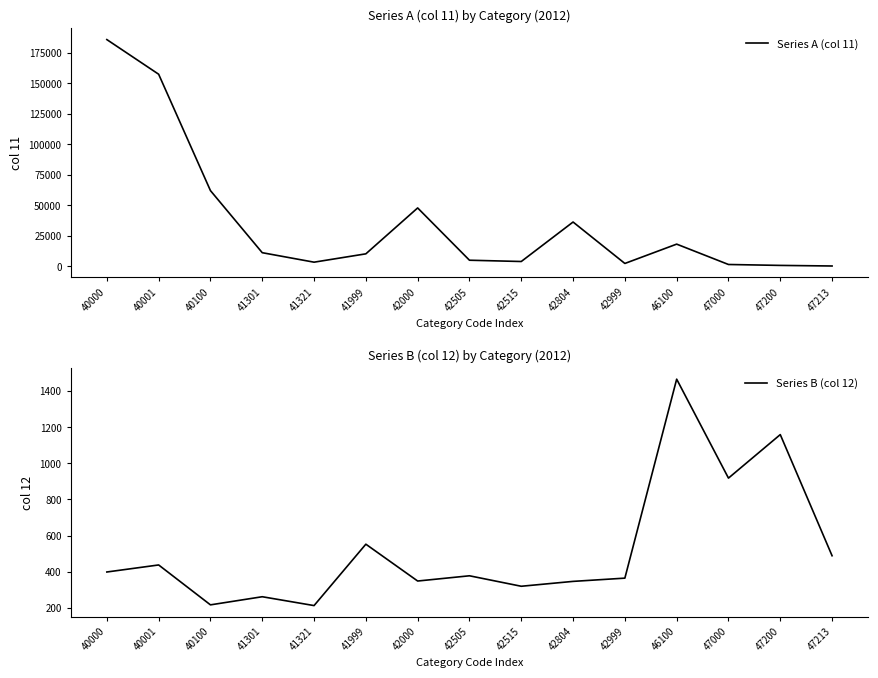

At which category does Series B (col 12) reach its first local valley?

40100